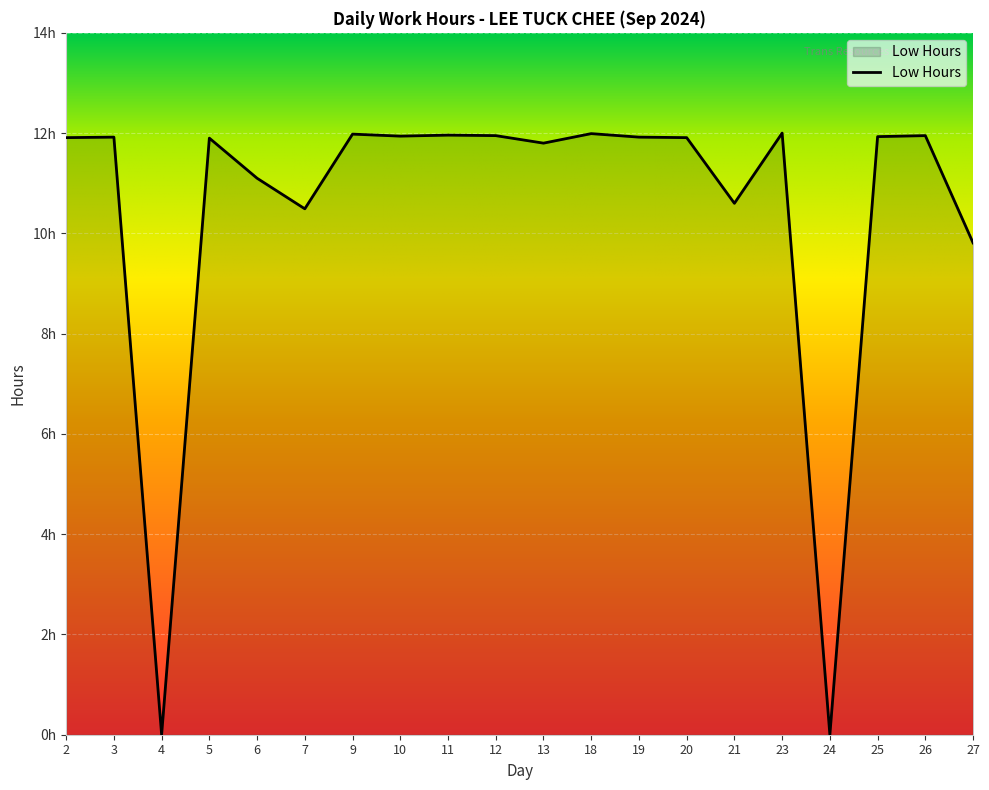

Does the chart have visible grid lines?

Yes